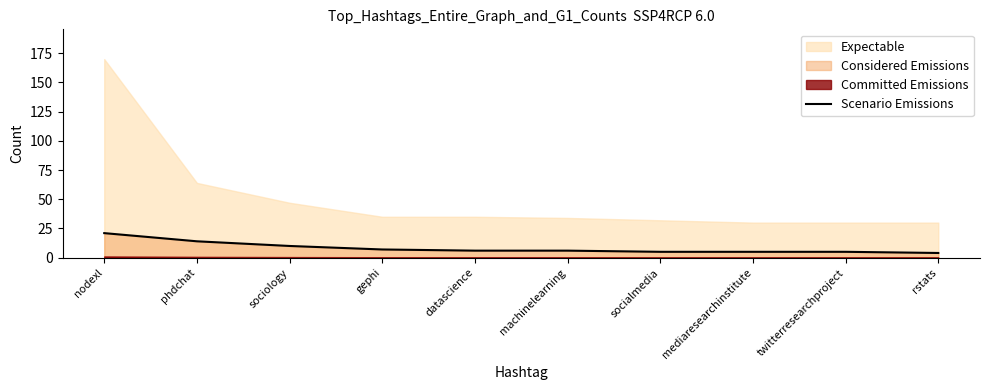

What is the ratio of the value at nodexl to the value at twitterresearchproject?

4.2